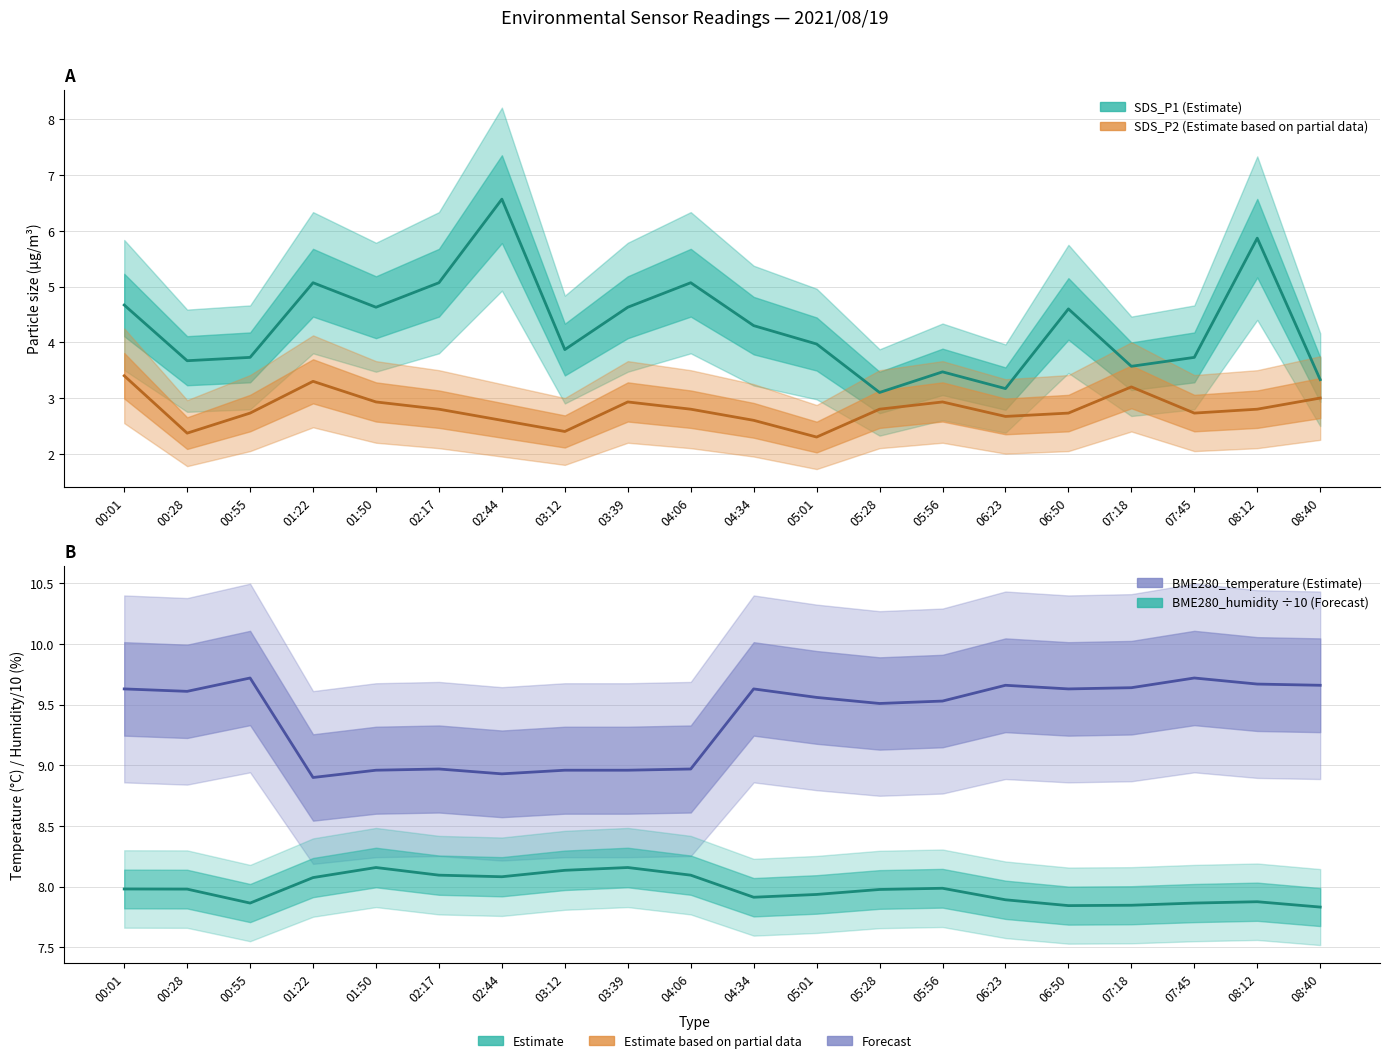

True or false: SDS_P2 and SDS_P1 intersect in this chart.

False